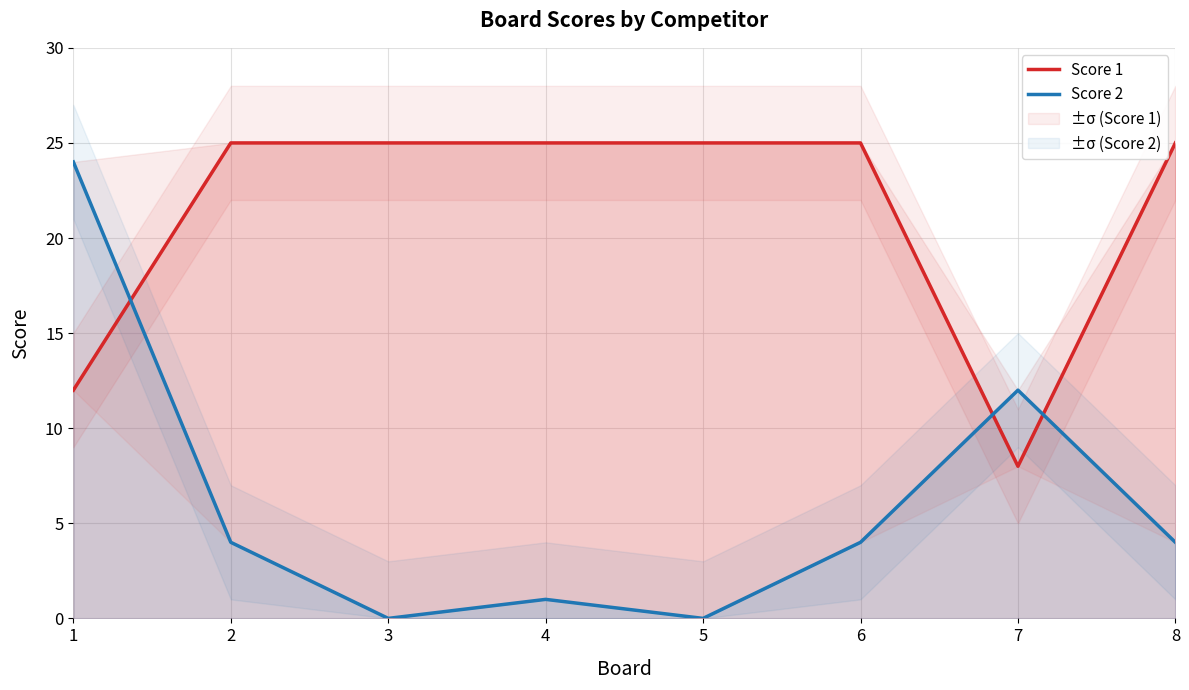

Does the chart have visible grid lines?

Yes